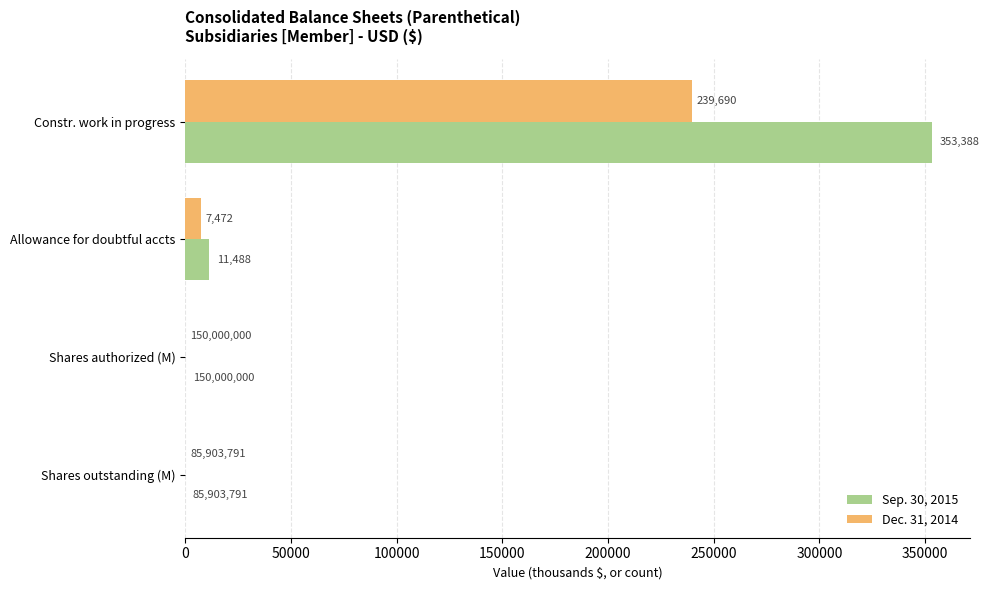

What is the average value of the Dec. 31, 2014 series?

61849.5